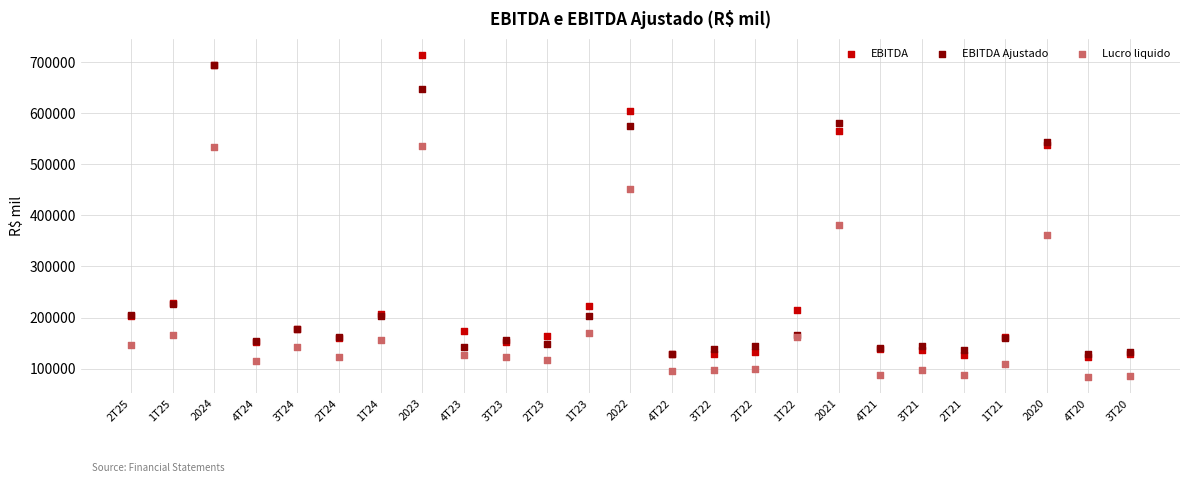

Which series has the widest spread of Y values?

EBITDA